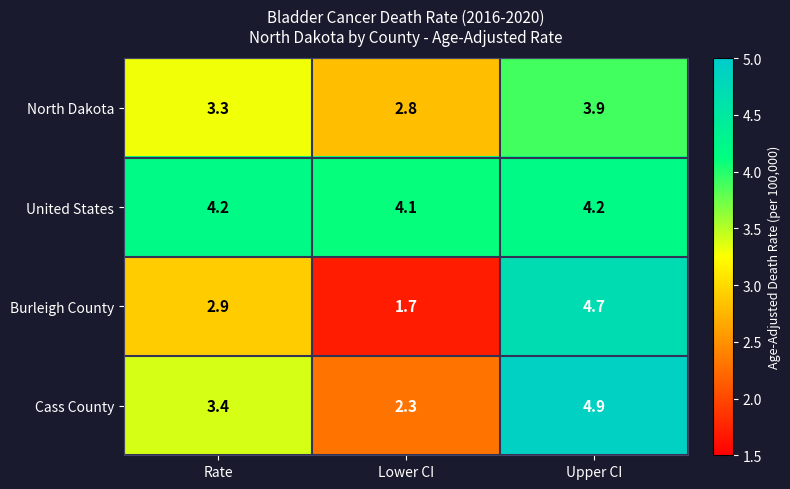

At which category is the sum across all series the highest?

Upper CI